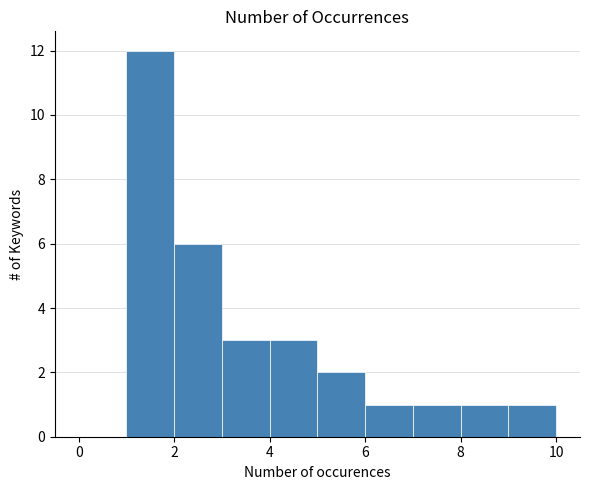

Reading left to right, transcribe this chart: for each bar, give the range it covers on the x-axis and its height. The values are not printed on the chart, so give them approximately, as read against the axis.

0 to 1: 0
1 to 2: 12
2 to 3: 6
3 to 4: 3
4 to 5: 3
5 to 6: 2
6 to 7: 1
7 to 8: 1
8 to 9: 1
9 to 10: 1